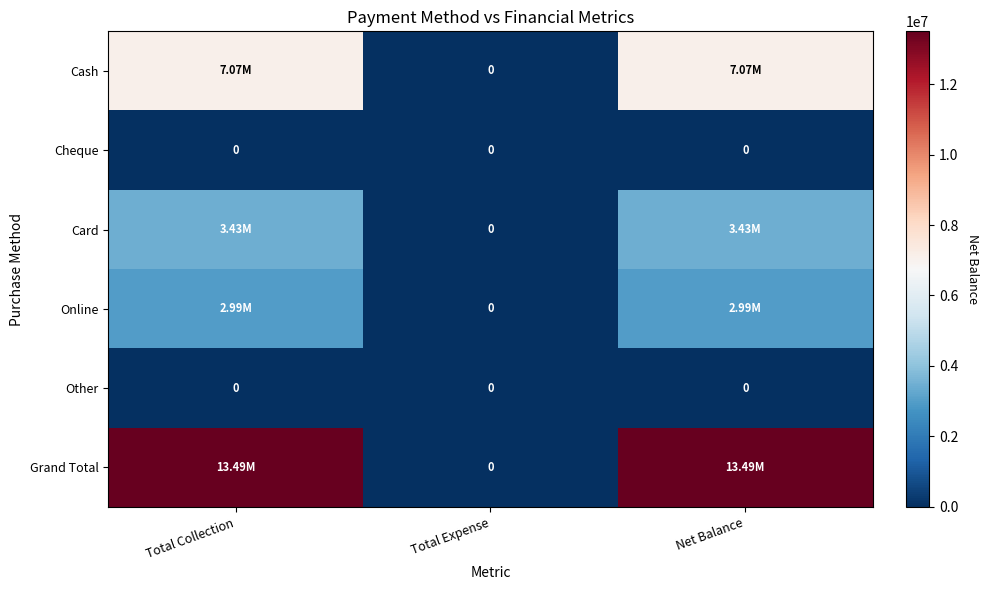

True or false: Online has a value of 0 at Total Expense.

True